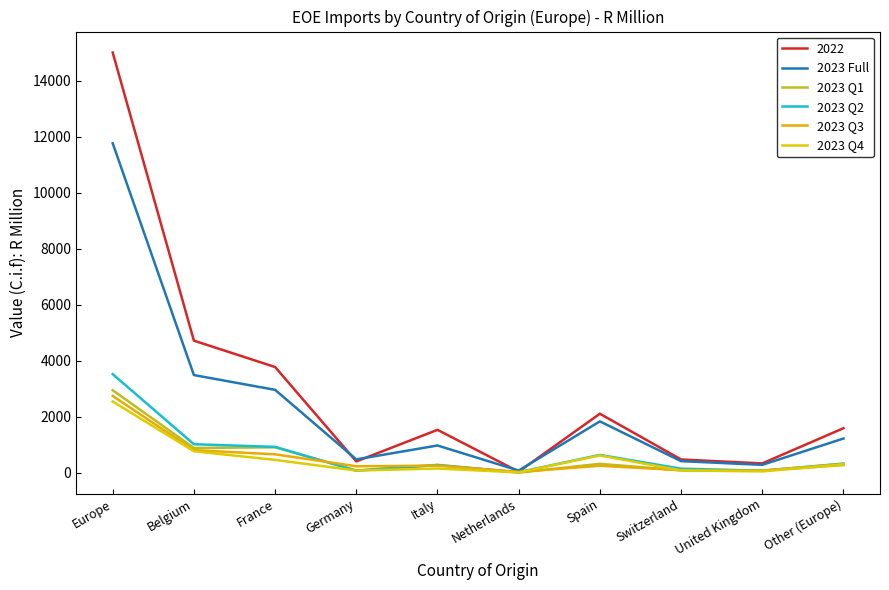

Where is 2023 Q2 nearest to the value 1774?

Belgium